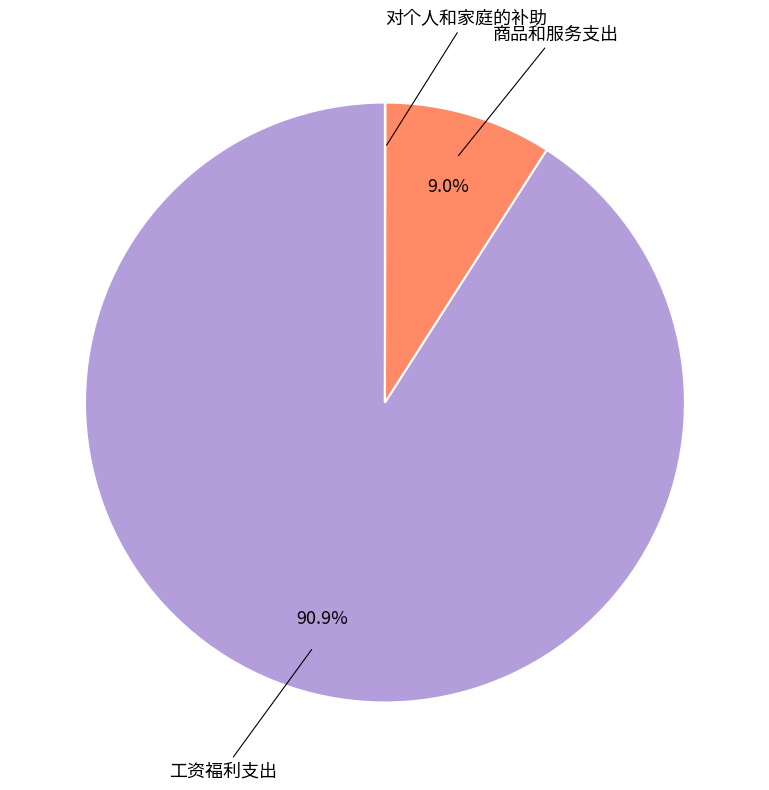

Approximately how many times larger is the value at 工资福利支出 compared to 商品和服务支出?

10.1